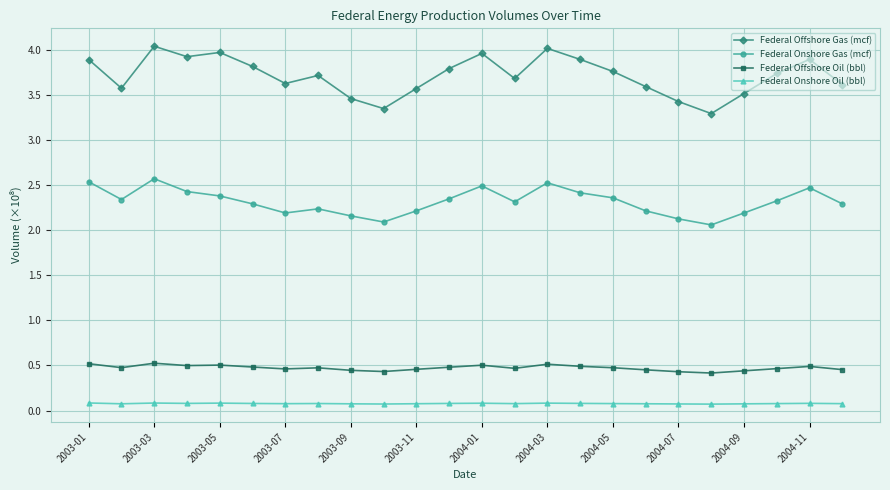

What is the highest value of the Federal Offshore Gas (mcf) series?

4.0